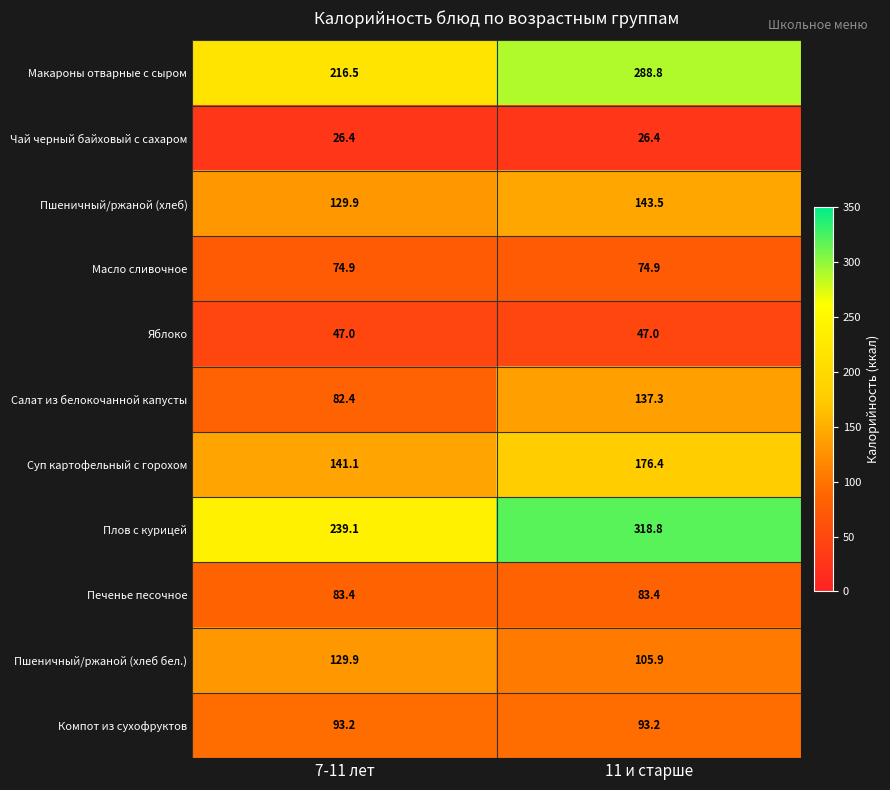

List the series in order of their peak value, highest first.

Плов с курицей, Макароны отварные с сыром, Суп картофельный с горохом, Пшеничный/ржаной (хлеб), Салат из белокочанной капусты, Пшеничный/ржаной (хлеб бел.), Компот из сухофруктов, Печенье песочное, Масло сливочное, Яблоко, Чай черный байховый с сахаром